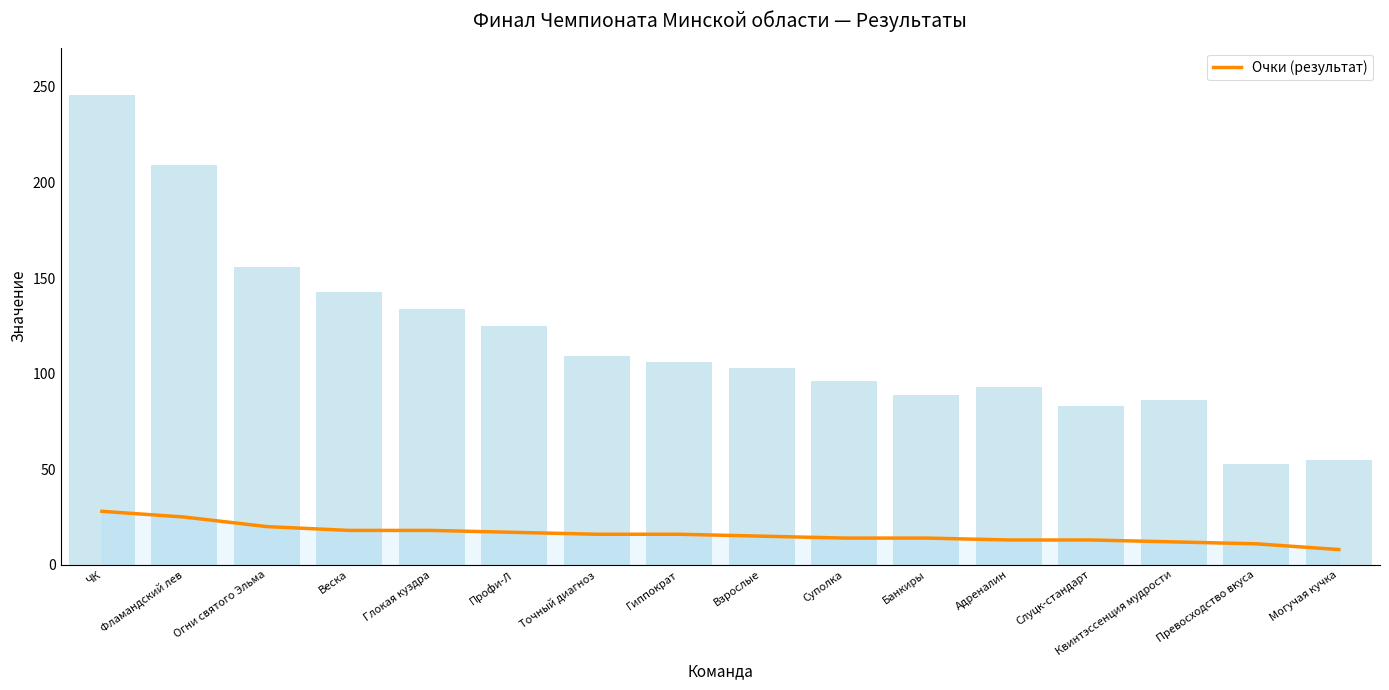

At which category does the chart reach its peak across all series?

ЧК